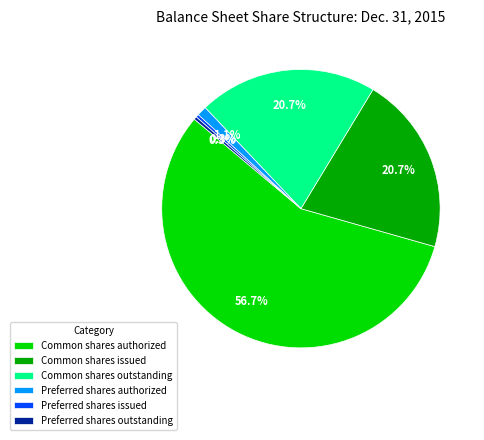

Between Preferred shares outstanding and Common shares outstanding, which is larger?

Common shares outstanding